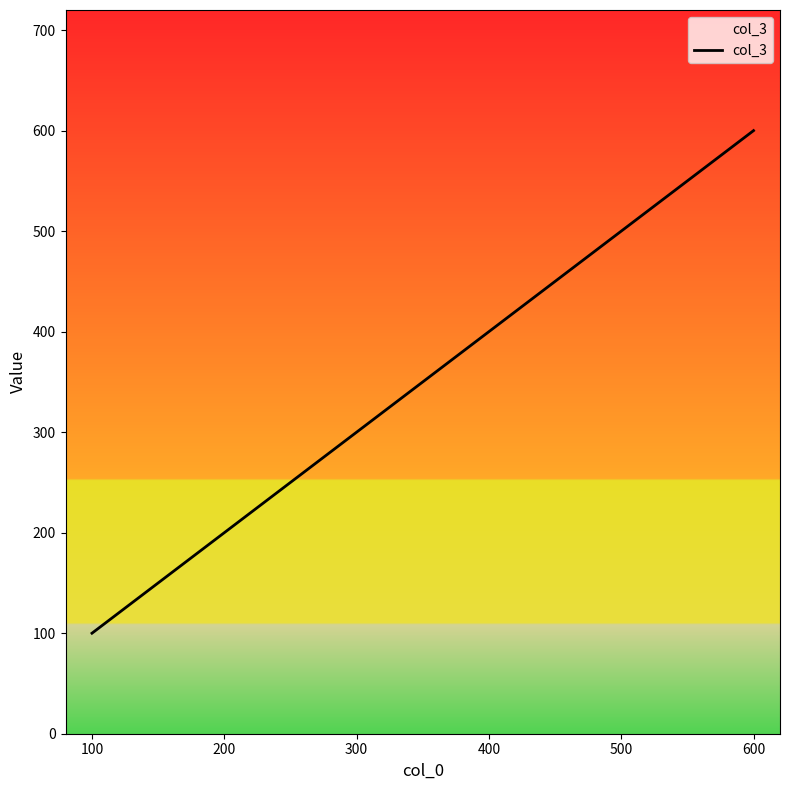

True or false: there are more than 0 points higher than both neighbors.

False